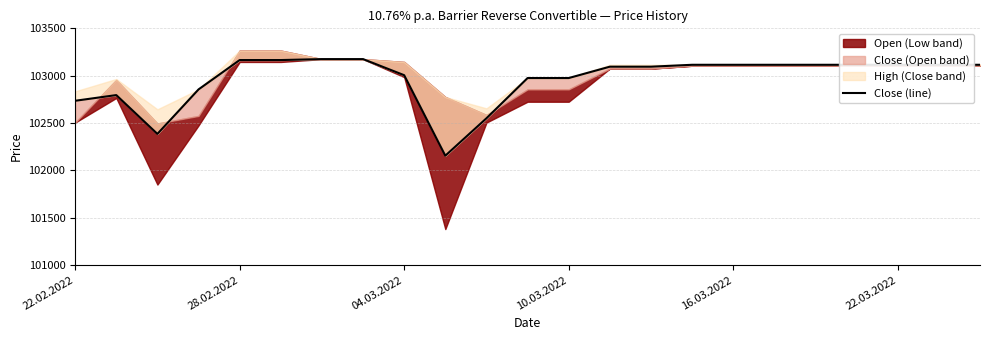

Reading left to right, what are all the values shown in this chart?

102735	102795	102385	102855	103165	103165	103175	103175	103005	102155	102550	102975	102975	103095	103095	103115	103115	103115	103115	103115	103115	103115	103115